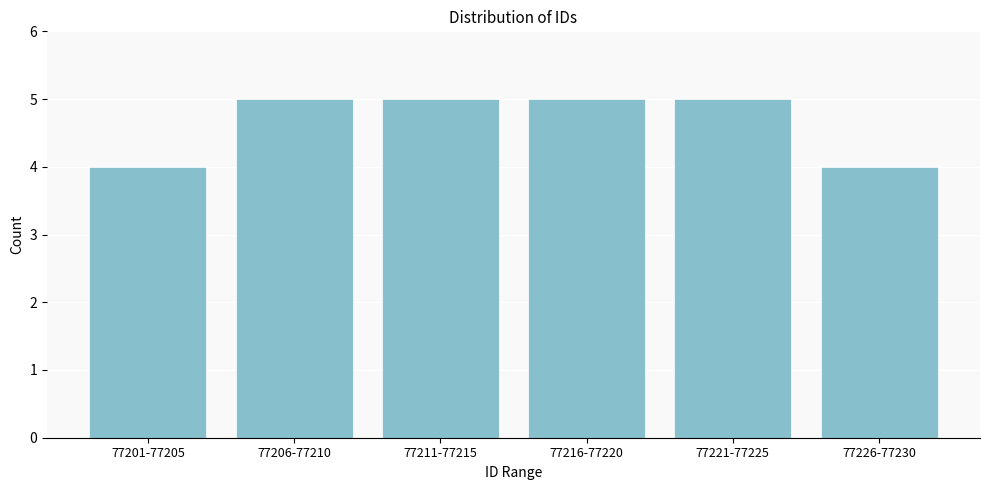

Reading left to right, transcribe all the data shown in this chart.

77201-77205=4	77206-77210=5	77211-77215=5	77216-77220=5	77221-77225=5	77226-77230=4